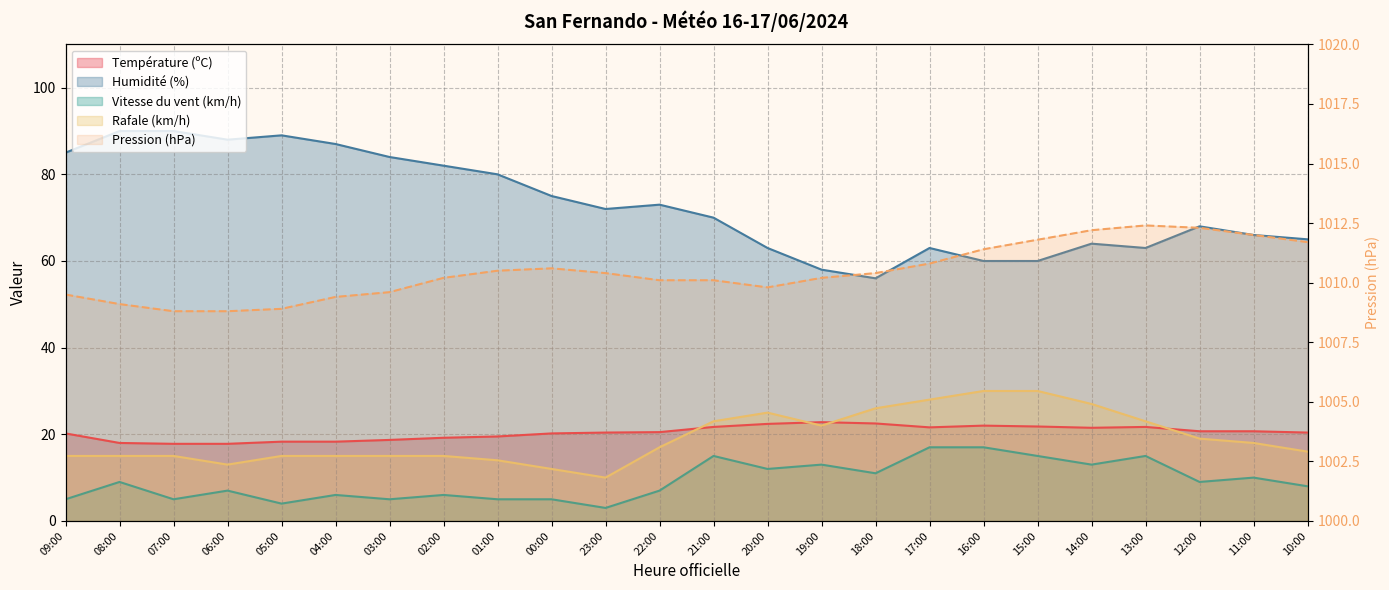

How many lines are shown in the chart?

5